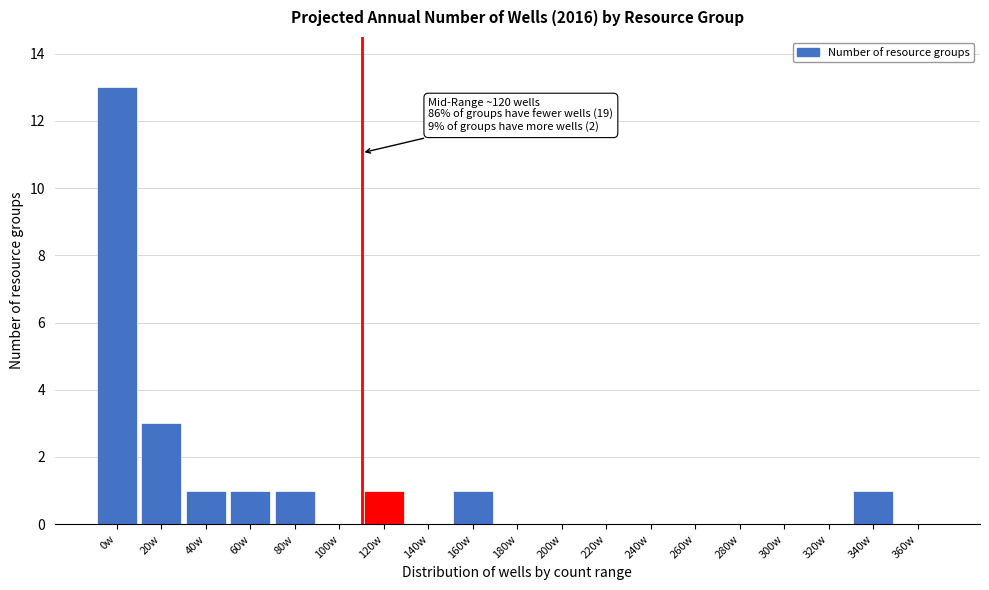

Reading left to right, list all the values displayed in this chart.

0w=13	20w=3	40w=1	60w=1	80w=1	100w=0	120w=1	140w=0	160w=1	180w=0	200w=0	220w=0	240w=0	260w=0	280w=0	300w=0	320w=0	340w=1	360w=0